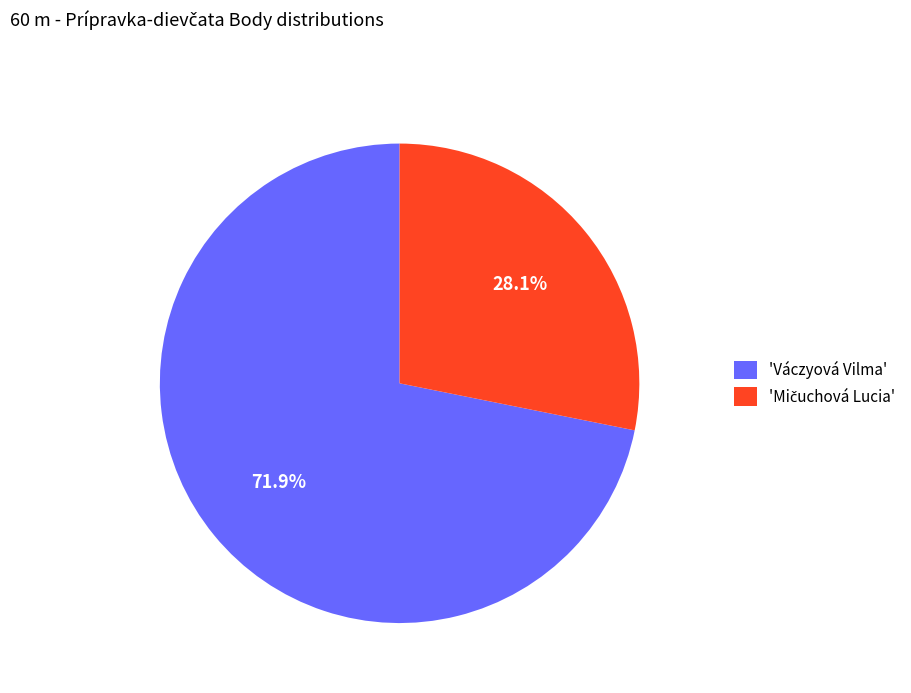

What is the largest slice in the pie chart?

'Váczyová Vilma'